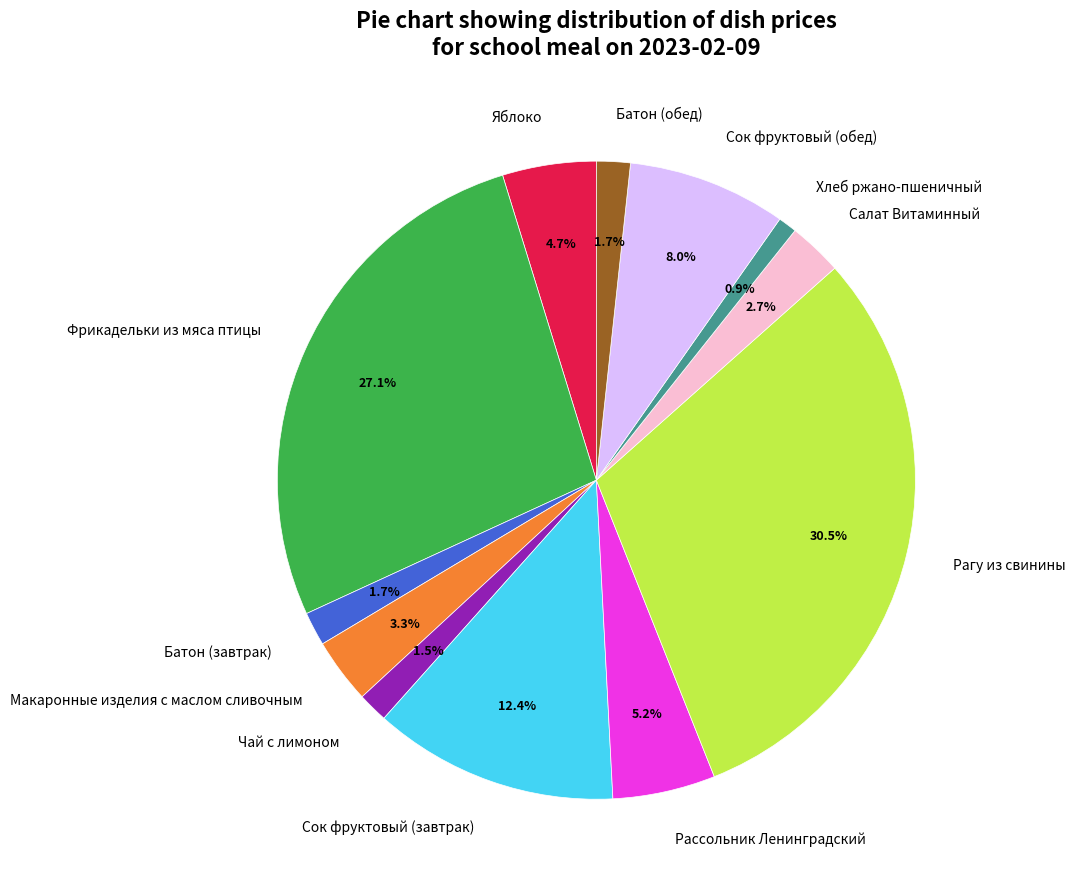

Combined, do Хлеб ржано-пшеничный and Батон (завтрак) account for over 50%?

No